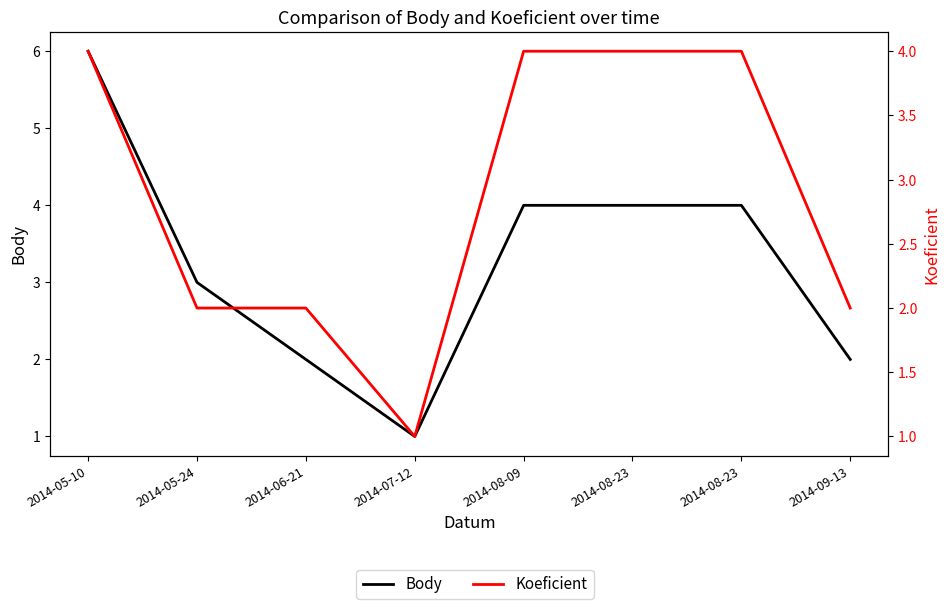

True or false: Koeficient and Body intersect in this chart.

False